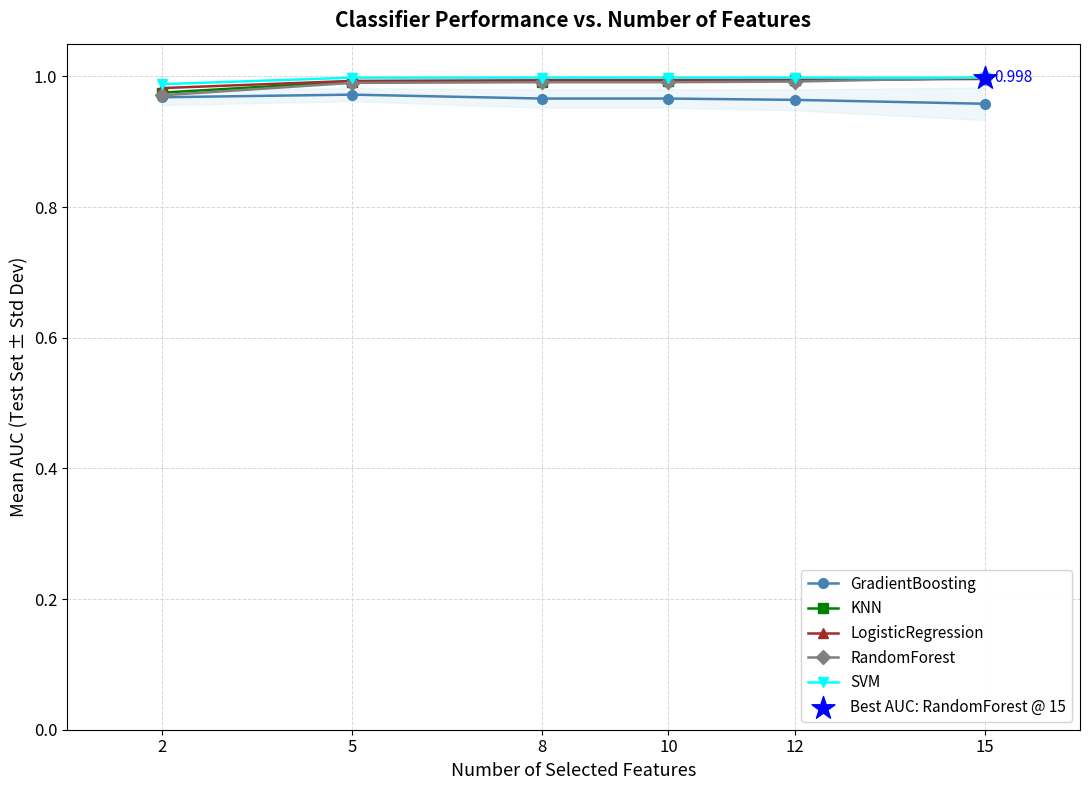

True or false: LogisticRegression has more than 2 interior local peaks.

False